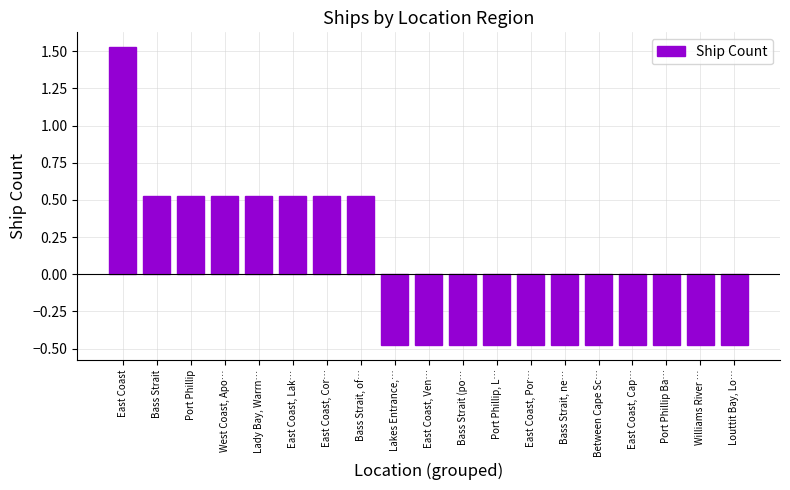

How many positive values are there?

8